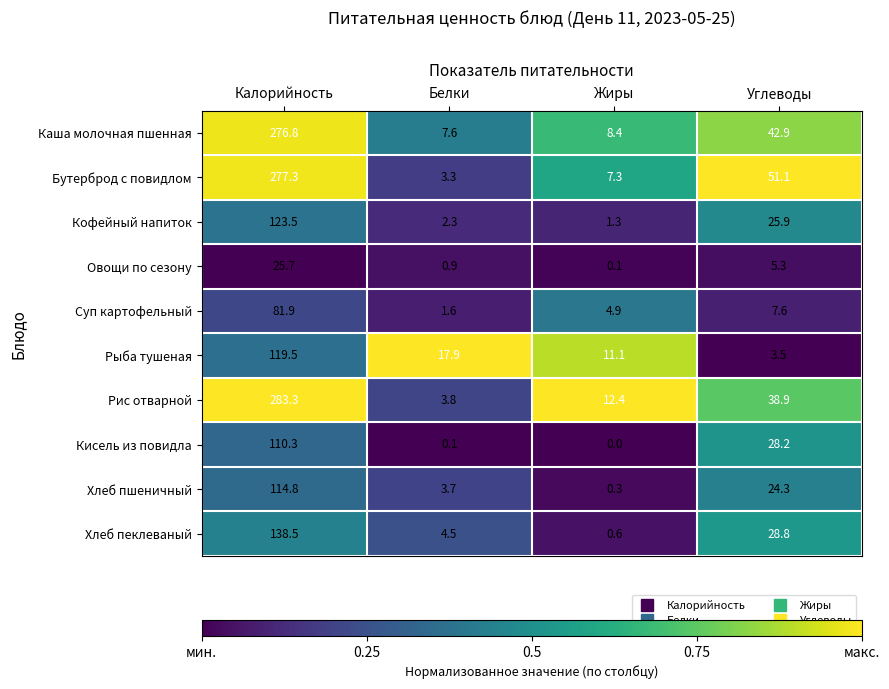

Between Калорийность and Углеводы, which series saw the biggest shift?

Рис отварной